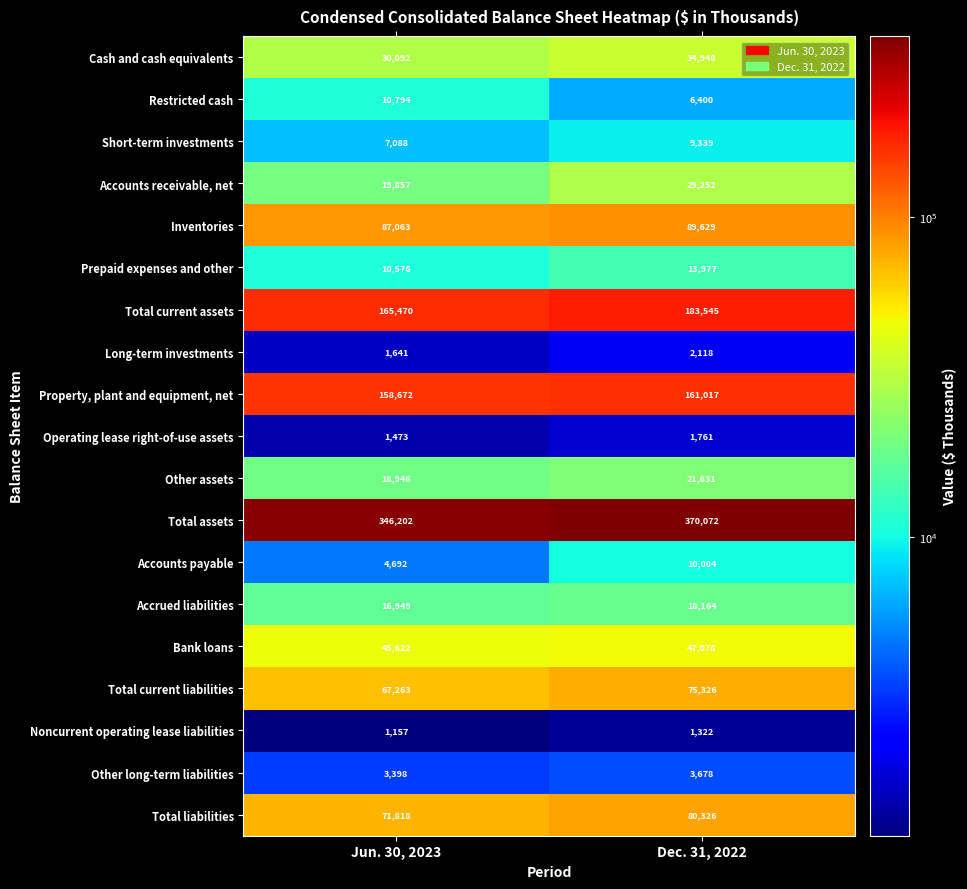

Which series has the widest spread of values?

Total assets